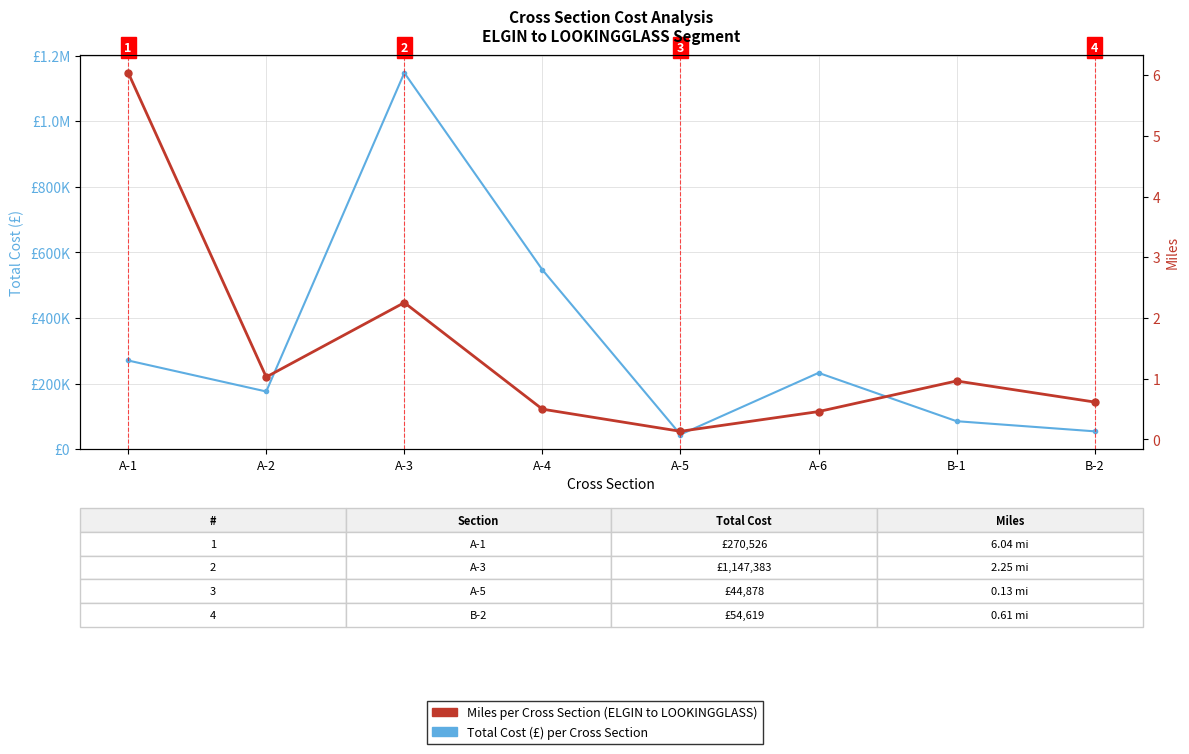

What is the sum of all Total Cost (£) values?

2558839.0